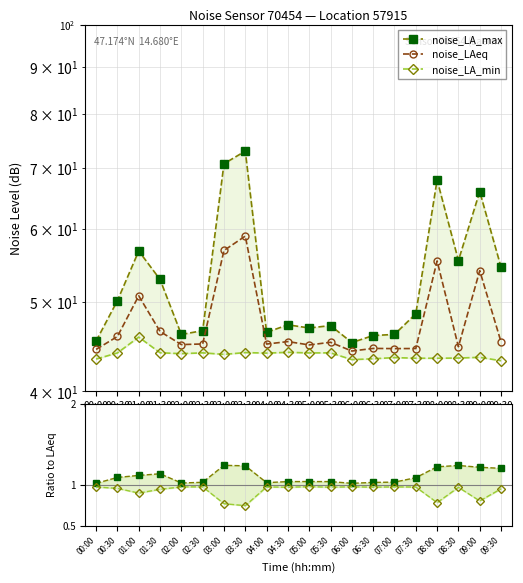

What is the difference between the maximum and minimum values in the noise_LA_min series?

2.6